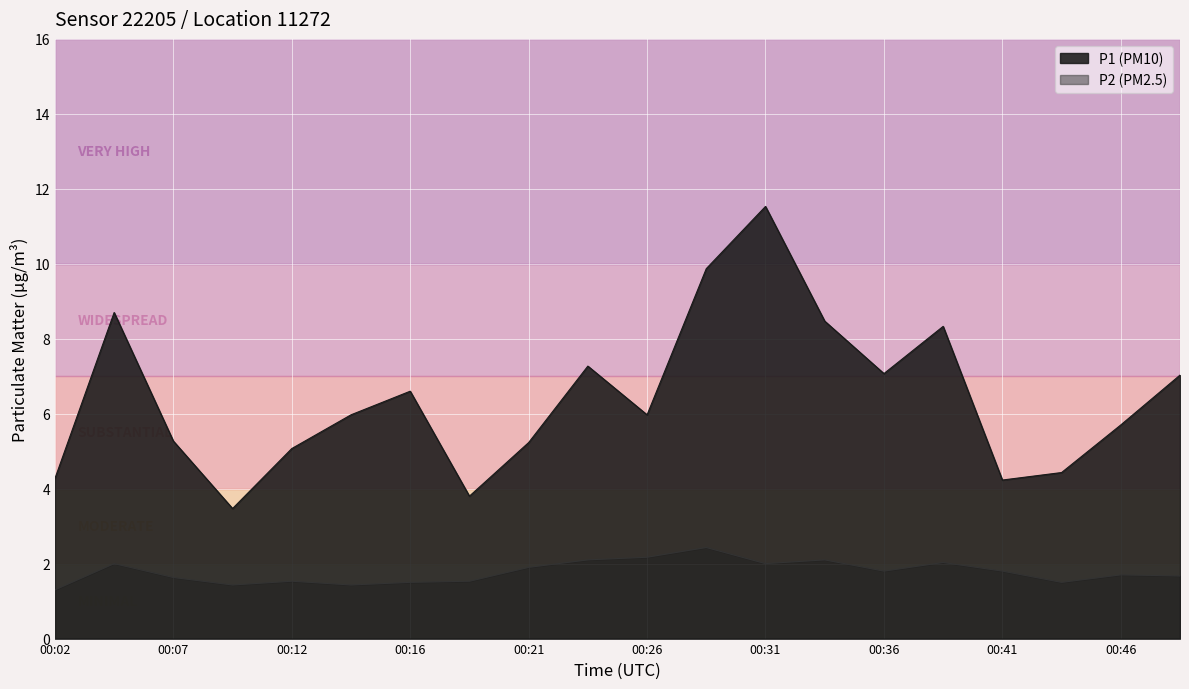

What is the value of the P2 point at the 1st from the left?

1.3